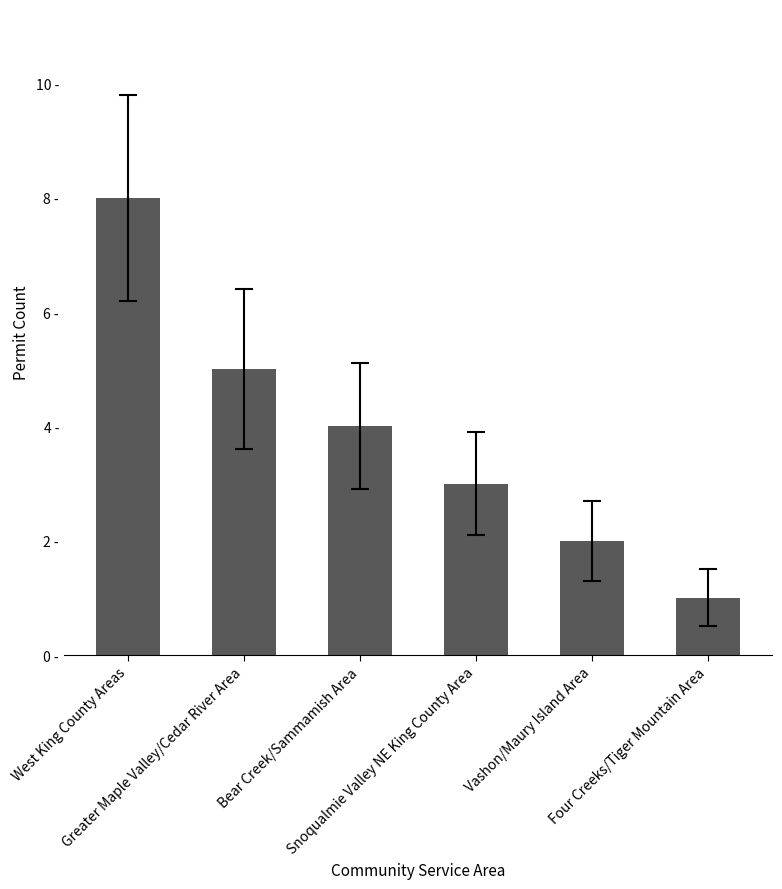

Does the chart contain stacked bars?

No